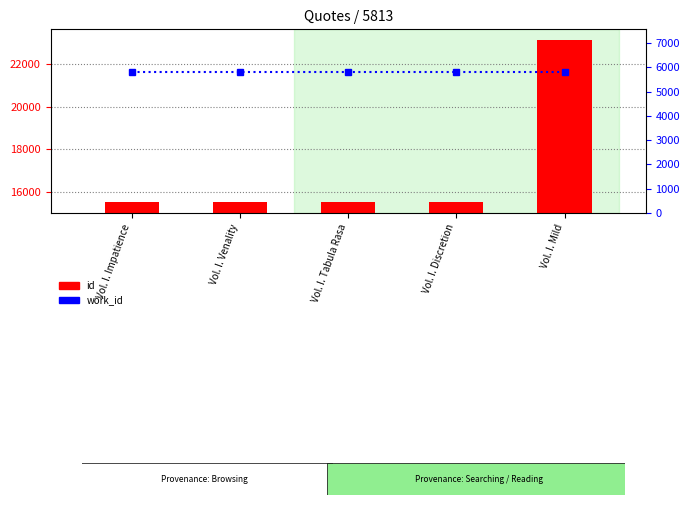

The value of work_id at Vol. I. Mild is 3320. True or false?

False